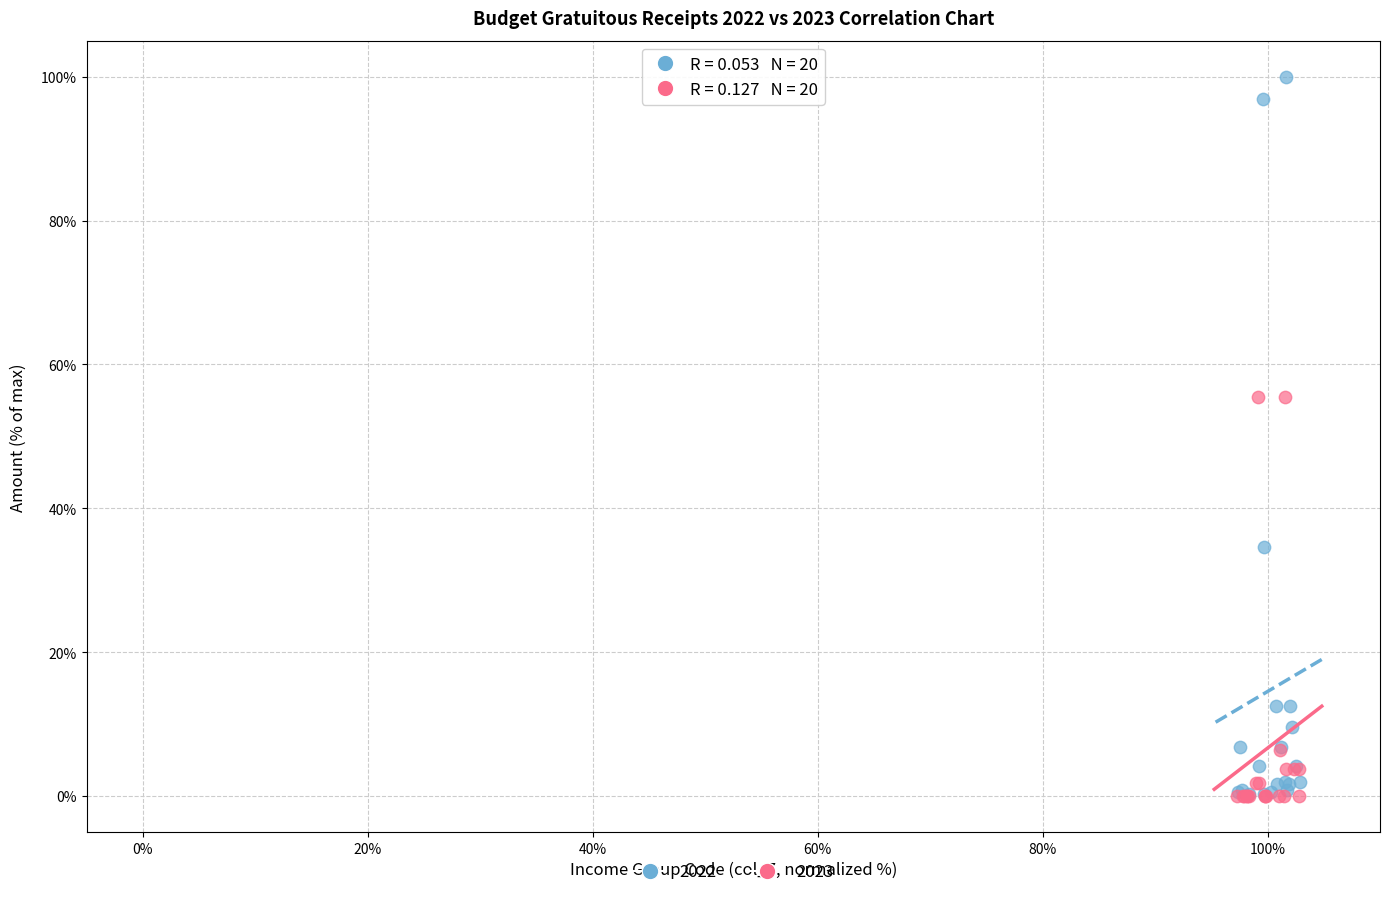

What are all the series names shown in the legend?

2022, 2023